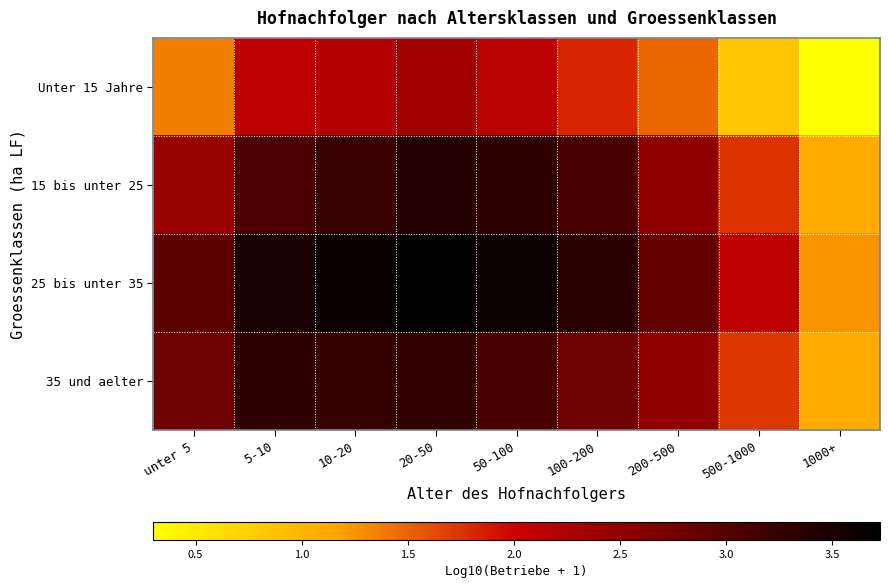

What is the difference between the highest and lowest values at unter 5?

1.6